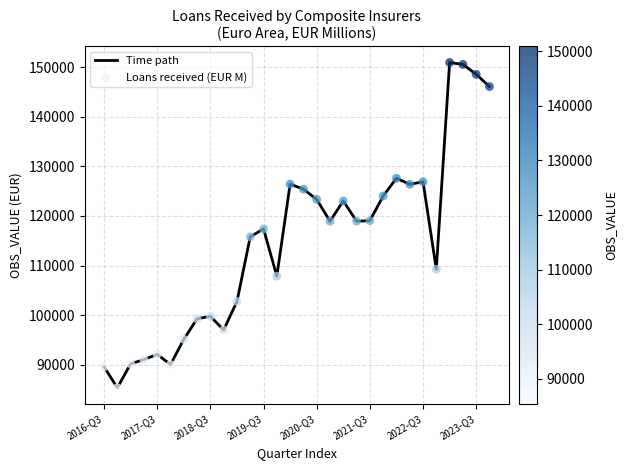

What is the difference between the maximum and minimum values?

65530.2